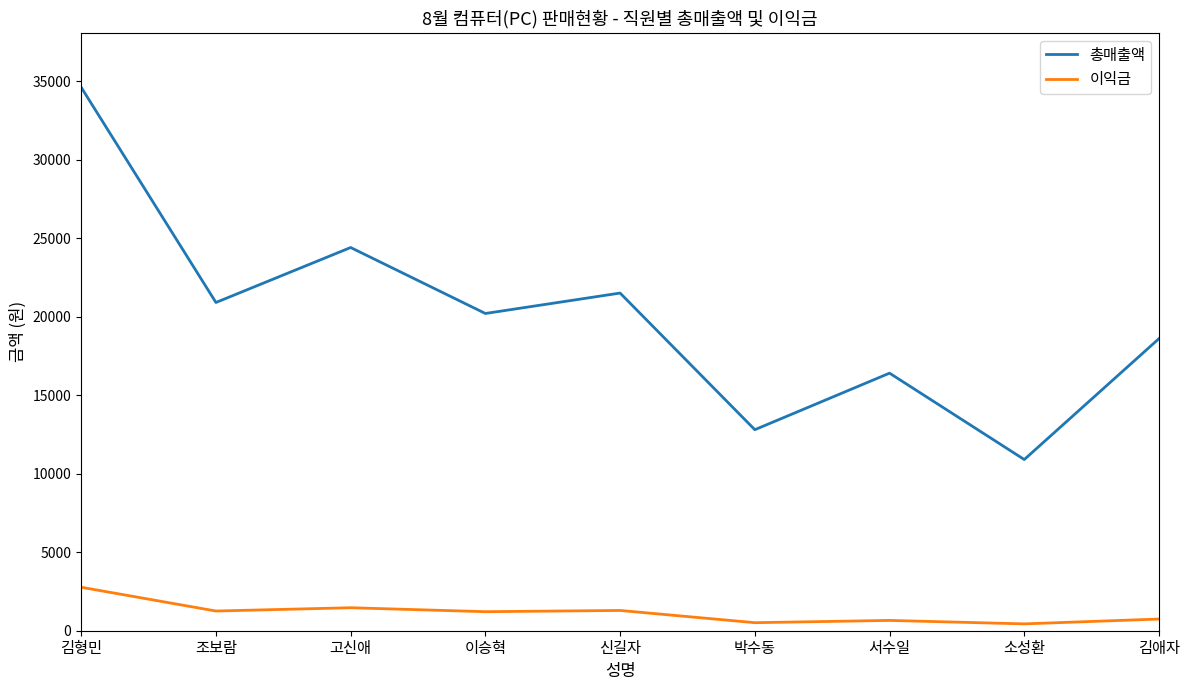

At how many categories does at least one series exceed 23696?

2